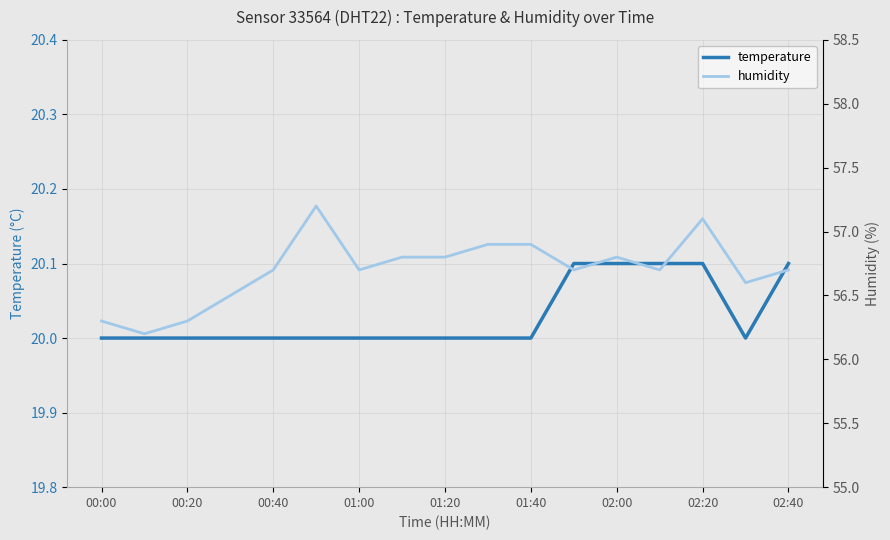

Reading left to right, what are all the values shown in this chart?

temperature: 20.0	20.0	20.0	20.0	20.0	20.0	20.0	20.0	20.0	20.0	20.0	20.1	20.1	20.1	20.1	20.0	20.1
humidity: 56.3	56.2	56.3	56.5	56.7	57.2	56.7	56.8	56.8	56.9	56.9	56.7	56.8	56.7	57.1	56.6	56.7